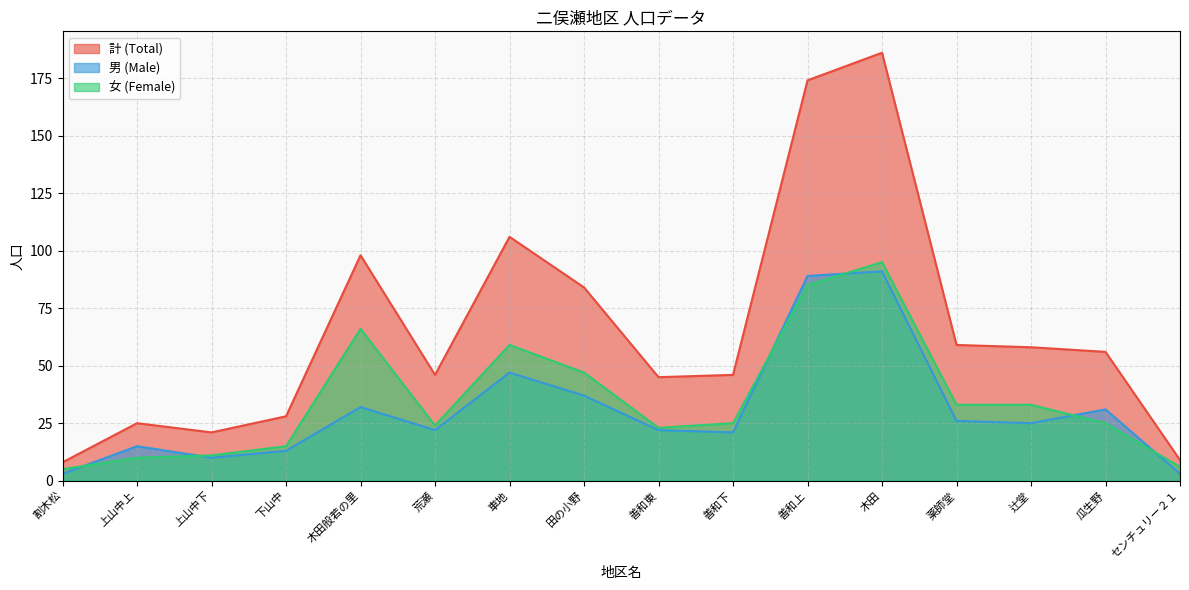

Where is the first local minimum for 男 (Male)?

上山中下